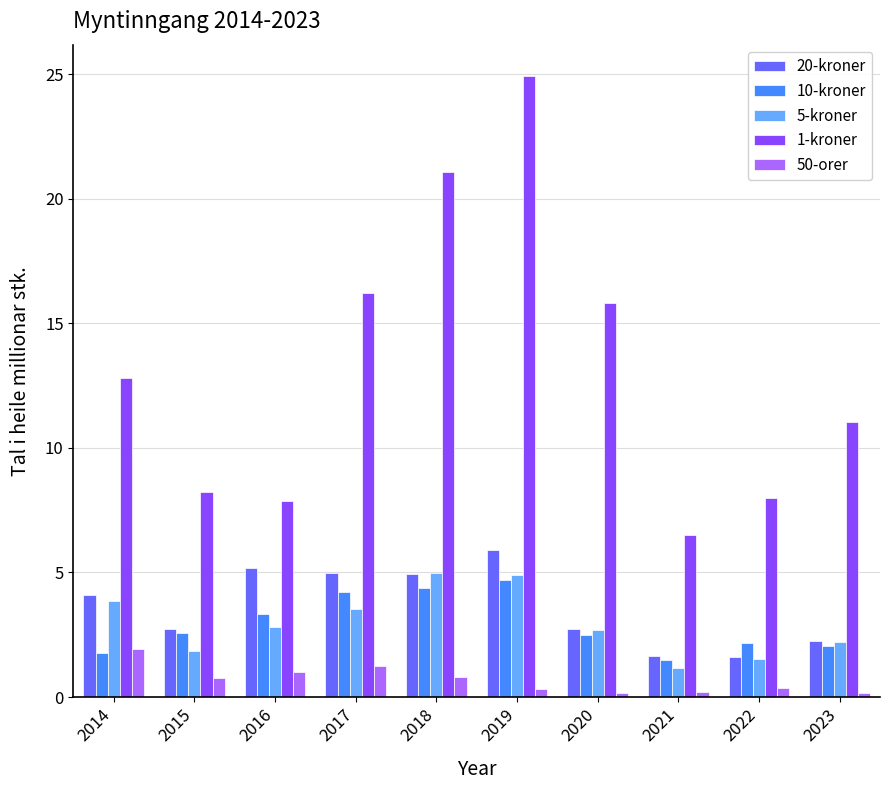

What is the minimum value shown in the chart?

0.2